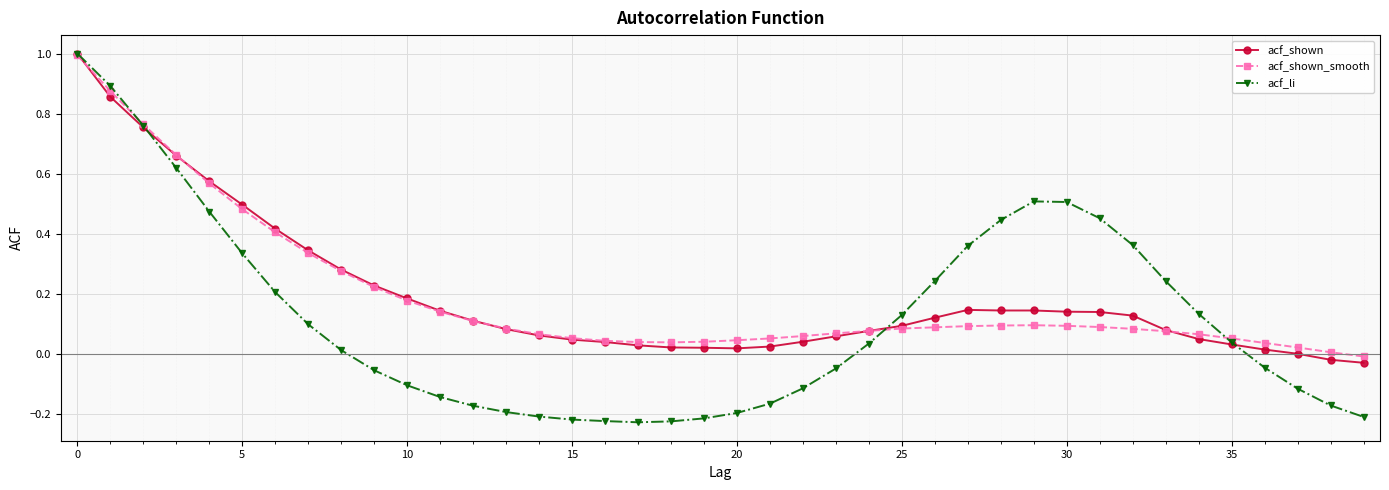

What is the greatest value displayed?

1.0